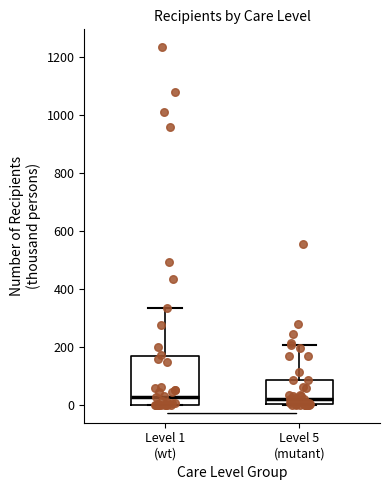

Comparing the boxes themselves (not the whiskers), which one is the tallest?

Level 1 (wt)